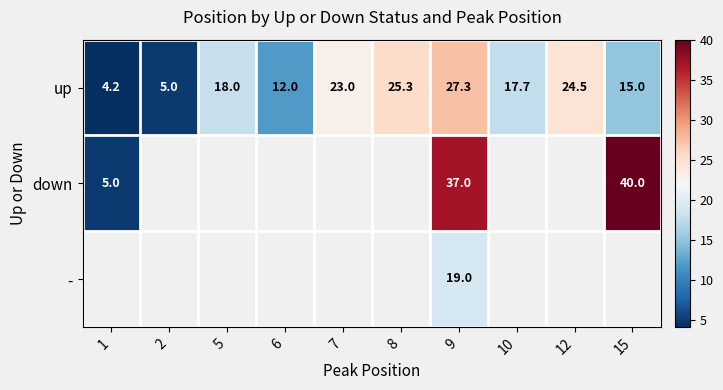

How many data points does each series have?

10